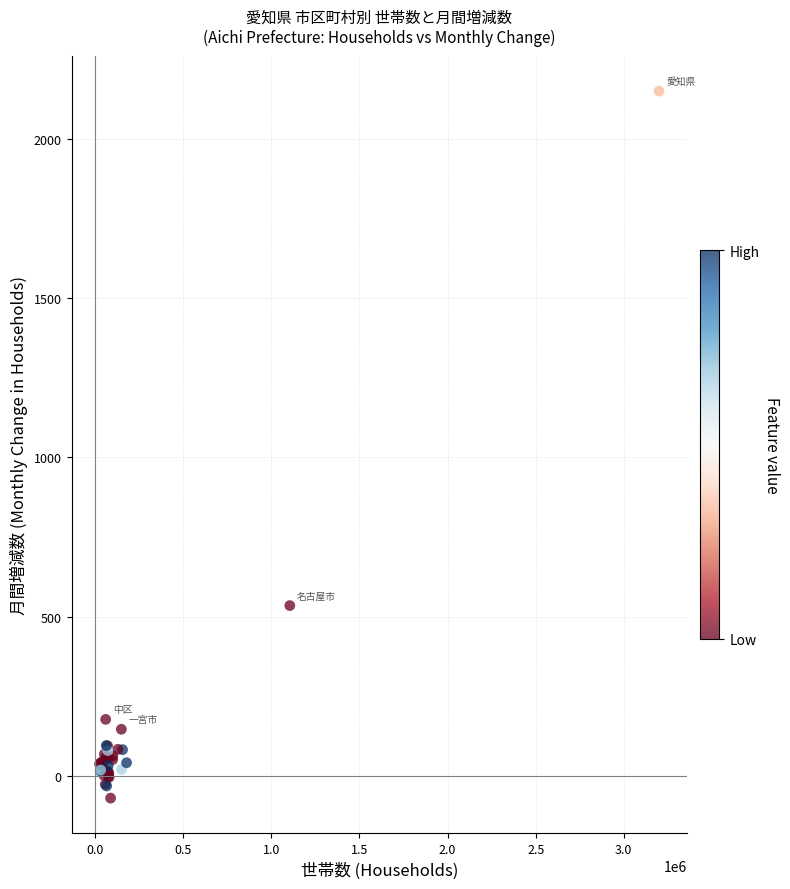

What Y value in the scatter plot is closest to 1040?

535